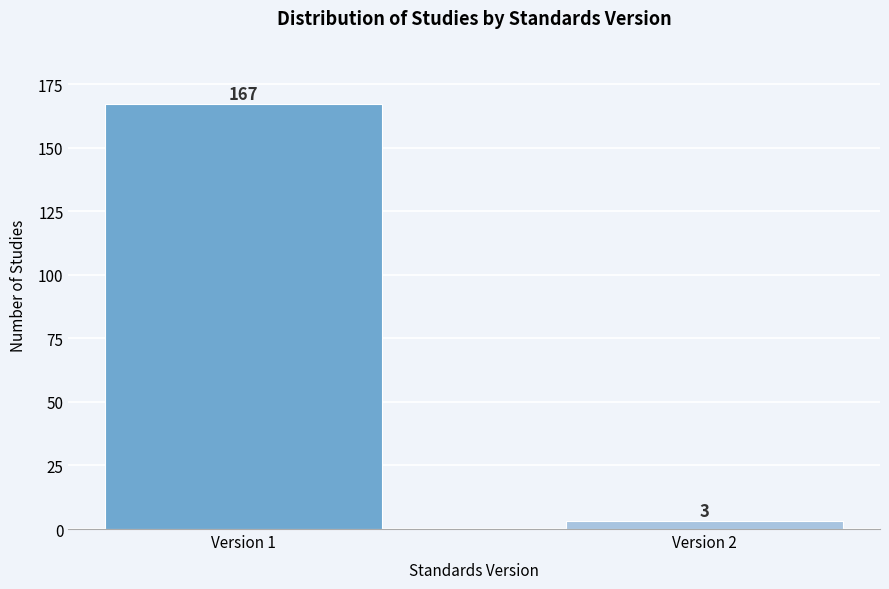

Reading left to right, extract all data points from this chart.

Version 1=167	Version 2=3